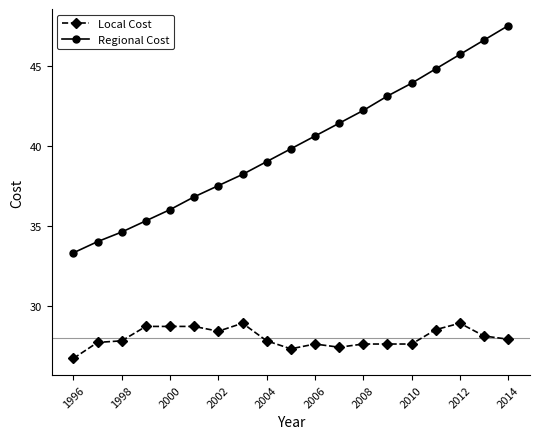

True or false: Regional Cost has more than 0 interior local peaks.

False